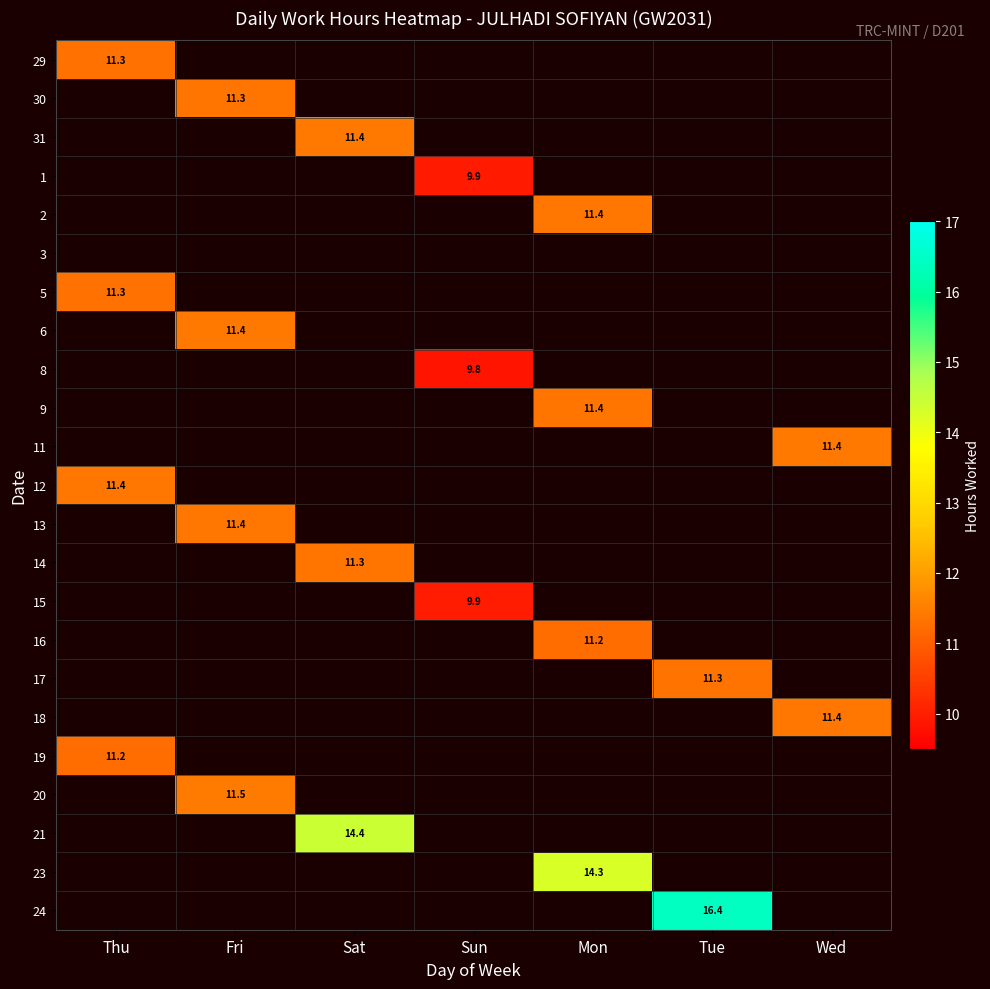

List the labels in order of 12 value, largest first.

Thu, Fri, Sat, Sun, Mon, Tue, Wed